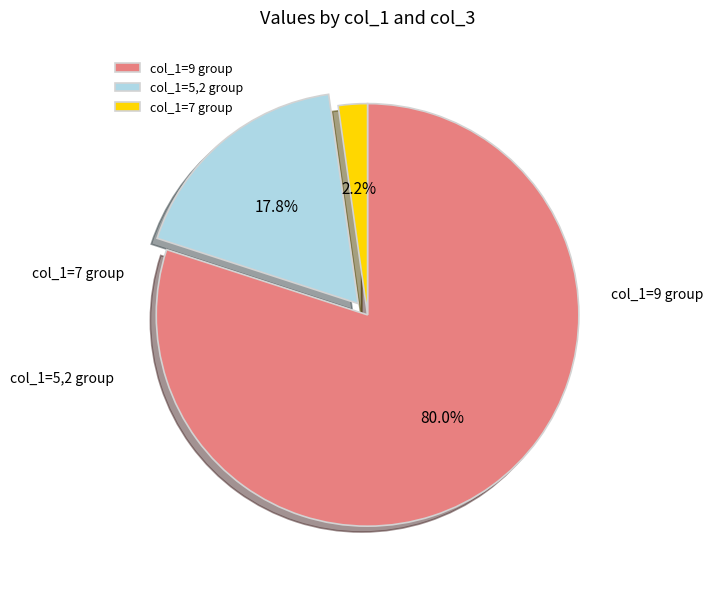

Which slice is the smallest?

7